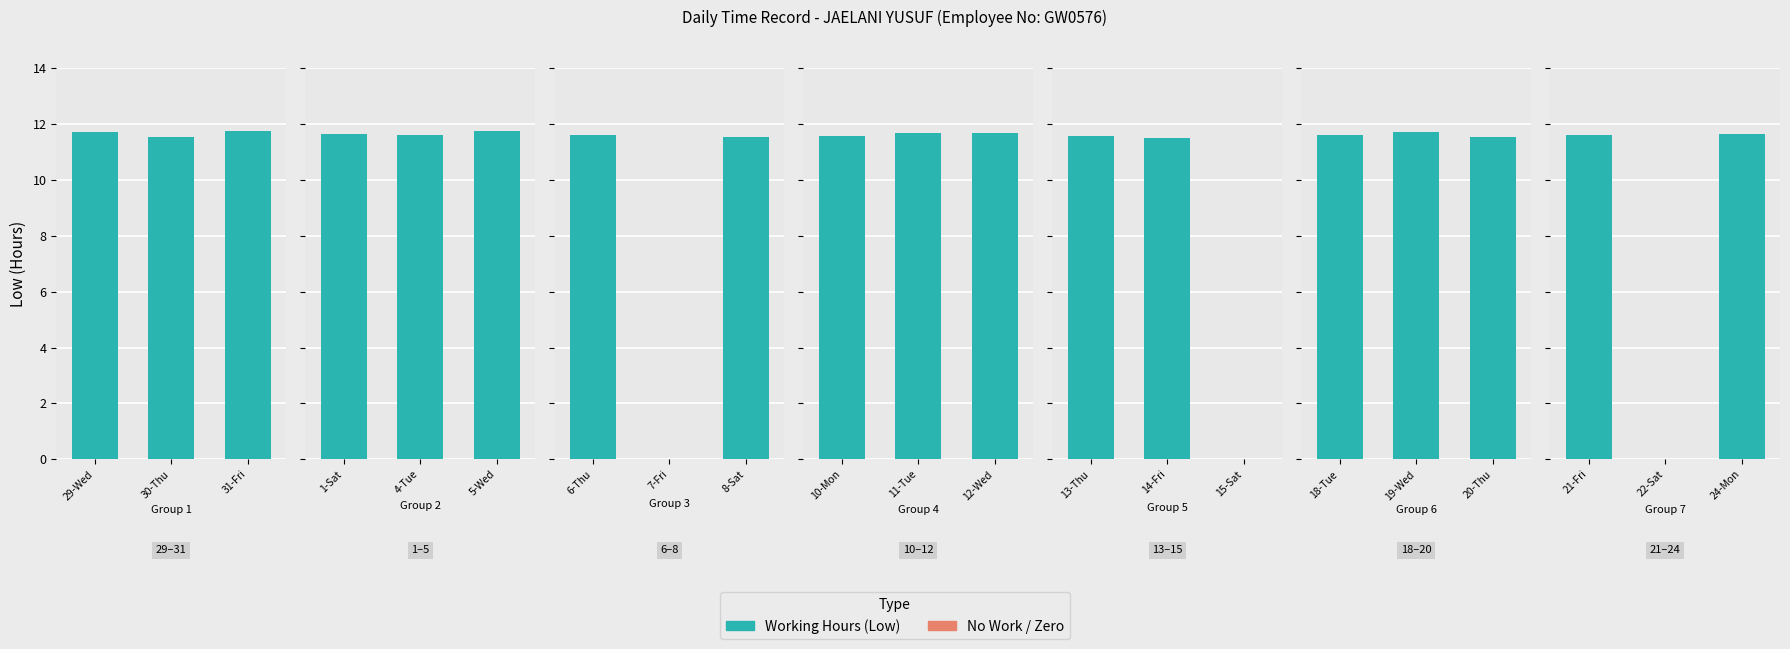

How many bars are there in total?

21